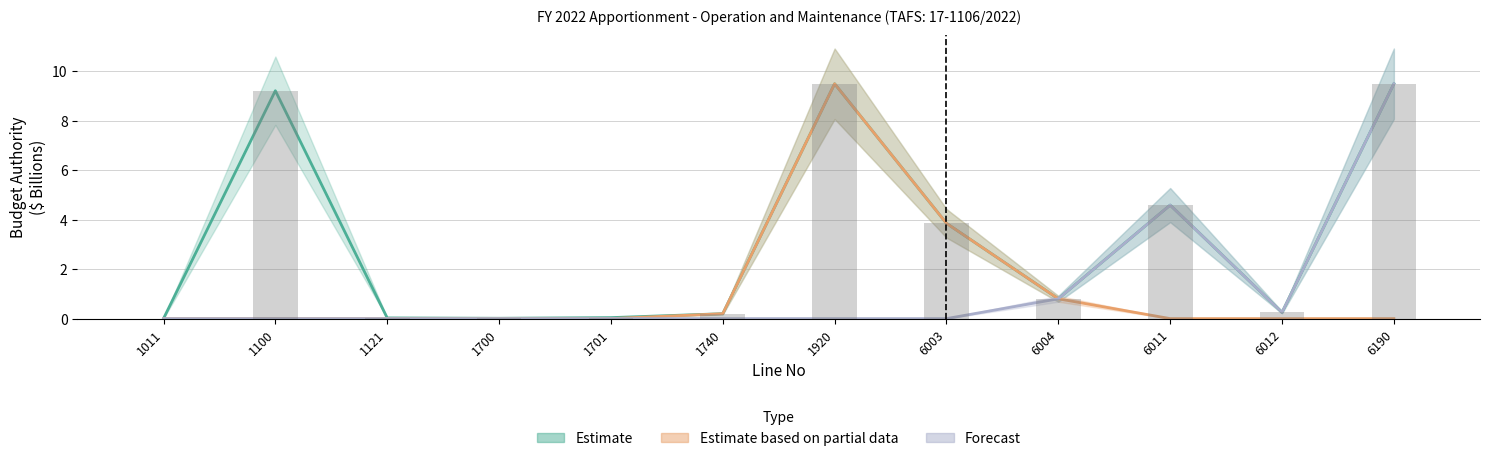

At which label does Estimate reach its minimum?

1011